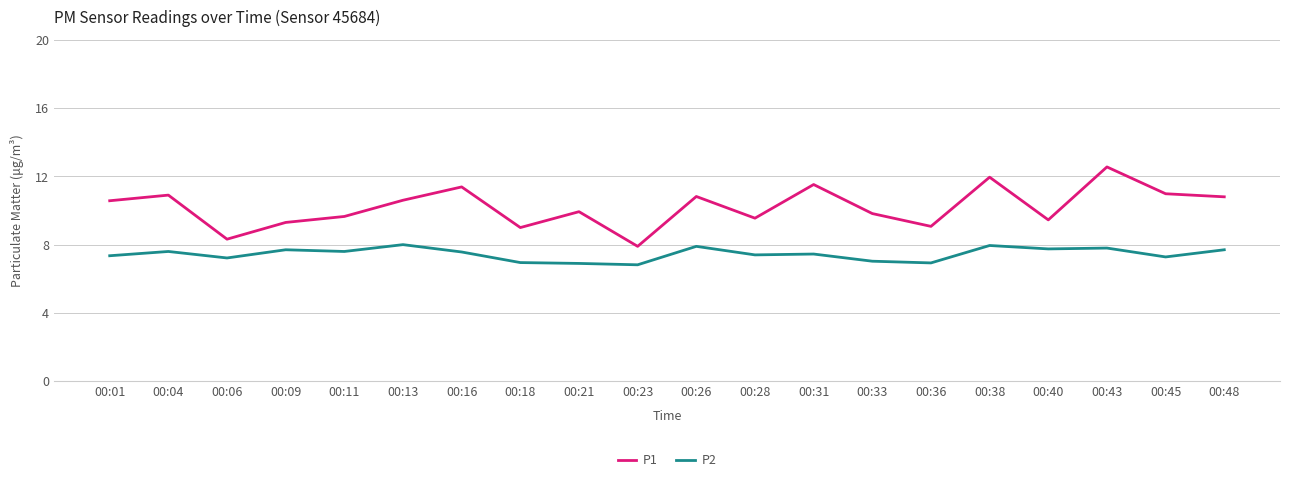

Is it true that P1 equals 17.5 at 00:33?

False